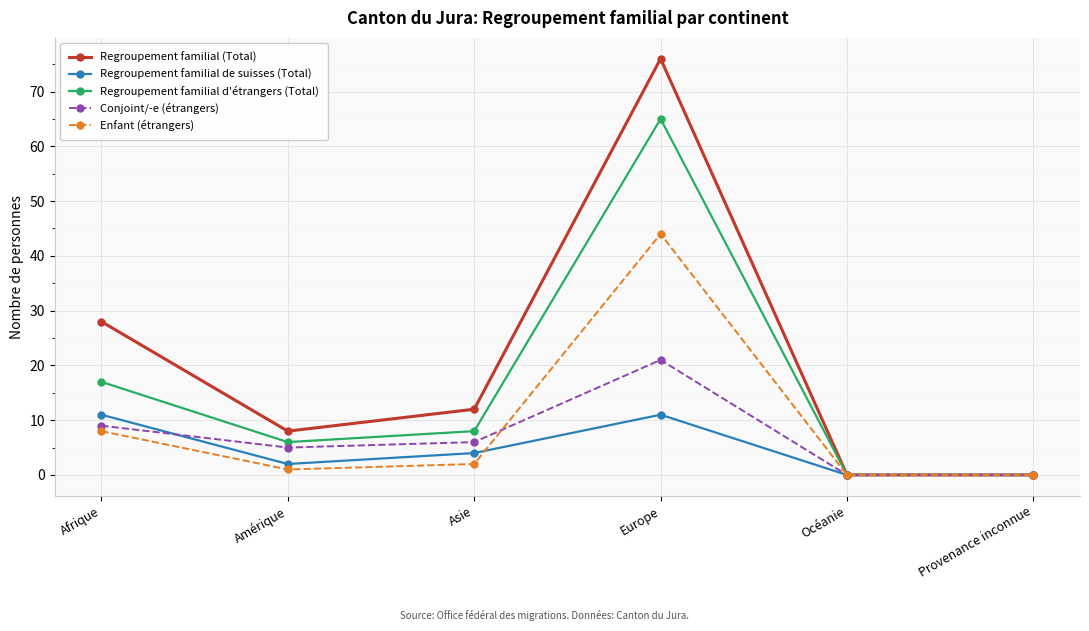

What is the label of the 2nd point from the left?

Amérique